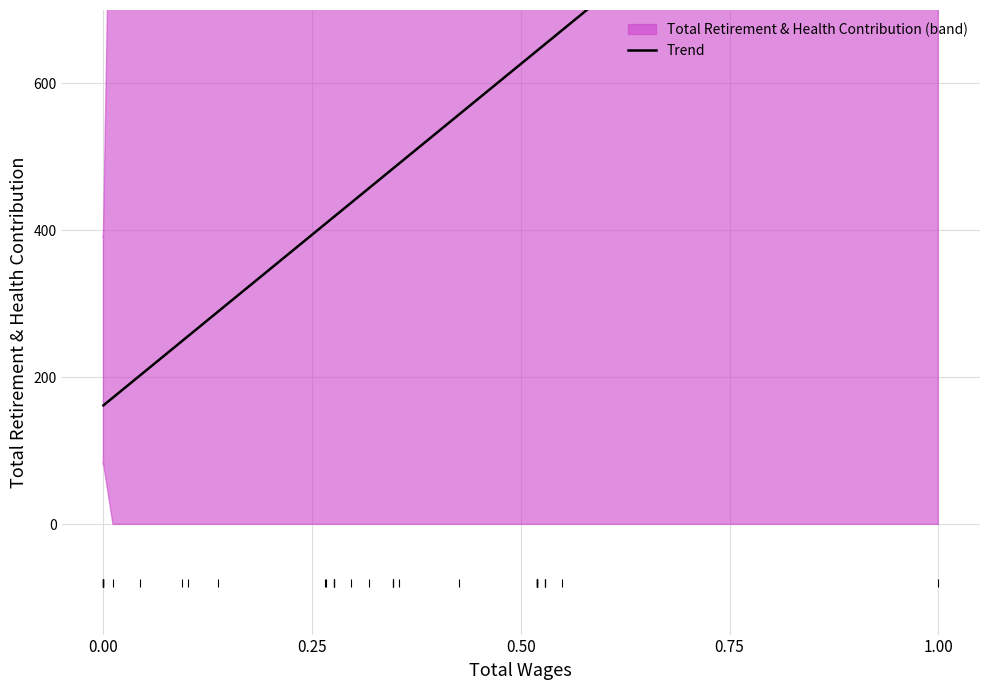

Reading left to right, extract all data points from this chart.

161.9	161.9	161.9	161.9	161.9	161.9	161.9	161.9	172.6	202.2	249.2	255.9	289.4	408.4	410.2	419.1	419.1	419.1	419.1	437.0	457.2	484.0	484.0	484.0	490.7	557.8	645.0	645.0	645.0	645.0	645.0	645.0	645.0	645.0	645.0	653.4	653.4	653.4	671.9	1091.2